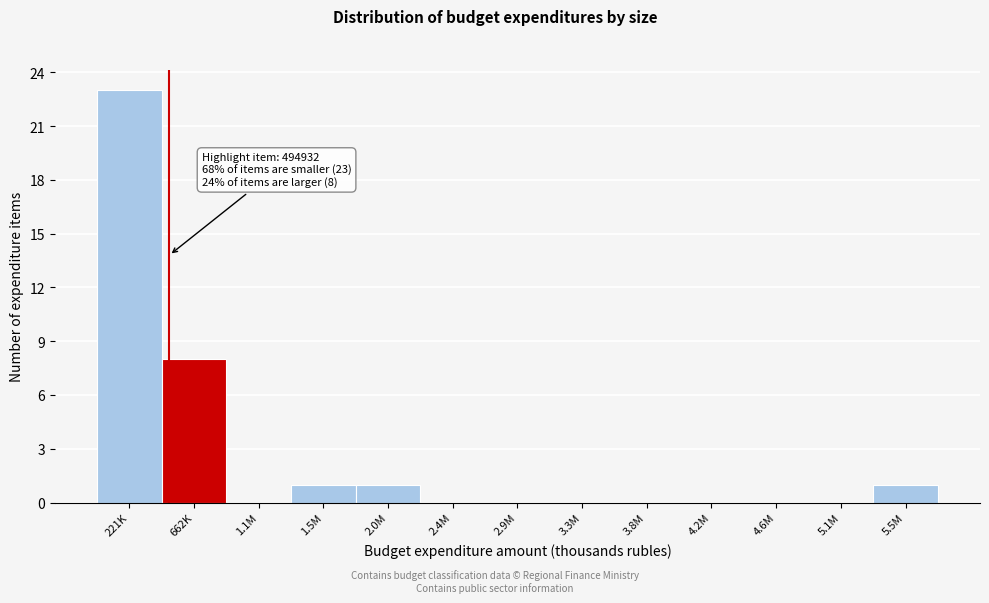

Reading left to right, what are all the values shown in this chart?

221K=23	662K=8	1.1M=0	1.5M=1	2.0M=1	2.4M=0	2.9M=0	3.3M=0	3.8M=0	4.2M=0	4.6M=0	5.1M=0	5.5M=1